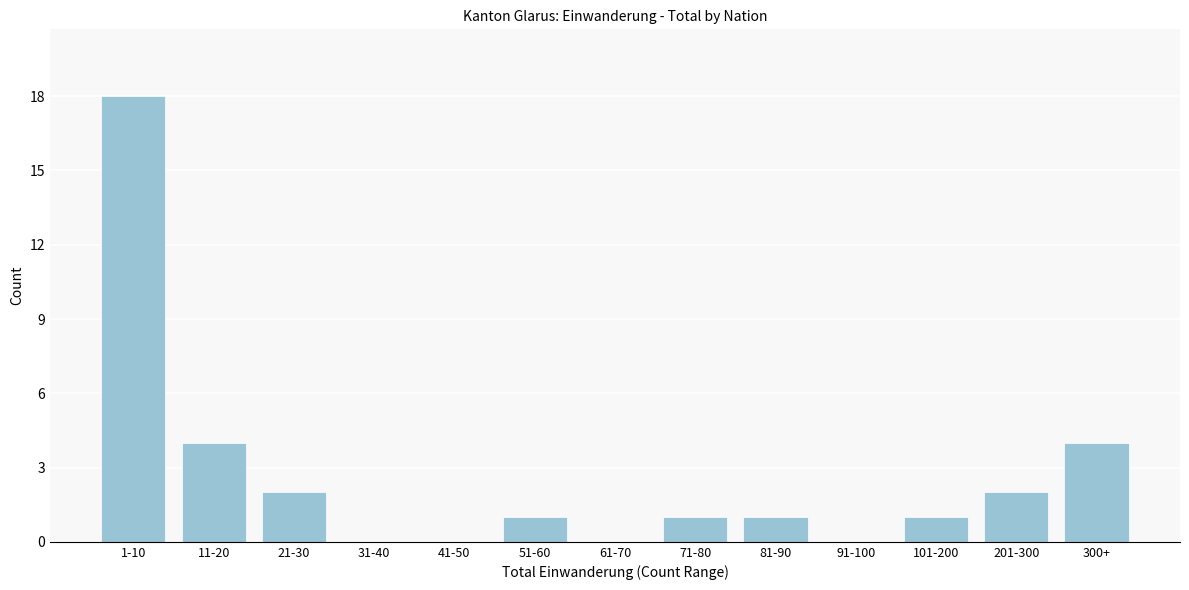

Which has a higher value, 21-30 or 300+?

300+